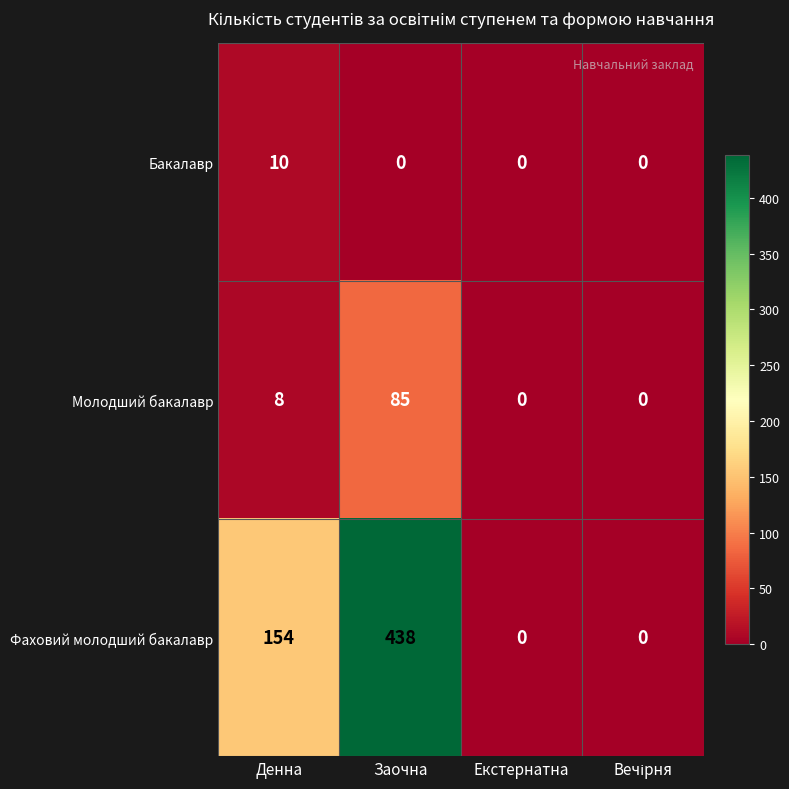

What is the difference between the Фаховий молодший бакалавр values at Заочна and Екстернатна?

438